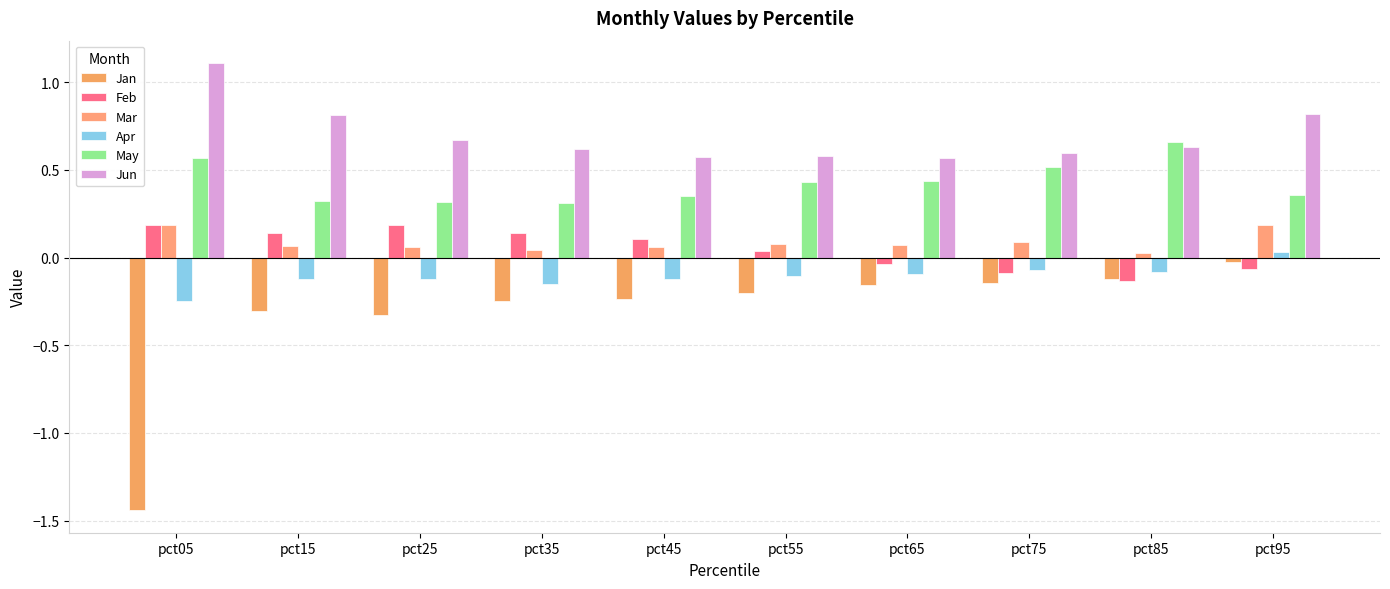

Does the chart contain any negative values?

Yes